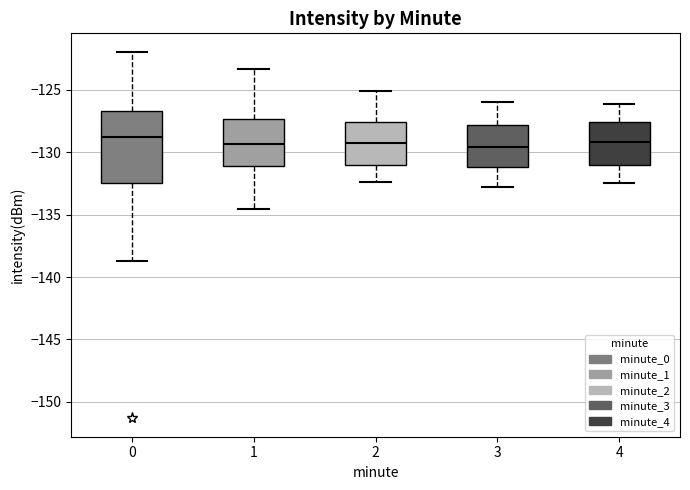

Where does the lower whisker of the box at x = 3 end on the y-axis? The values are not printed on the chart, so give them approximately, as read against the axis.

-133.0